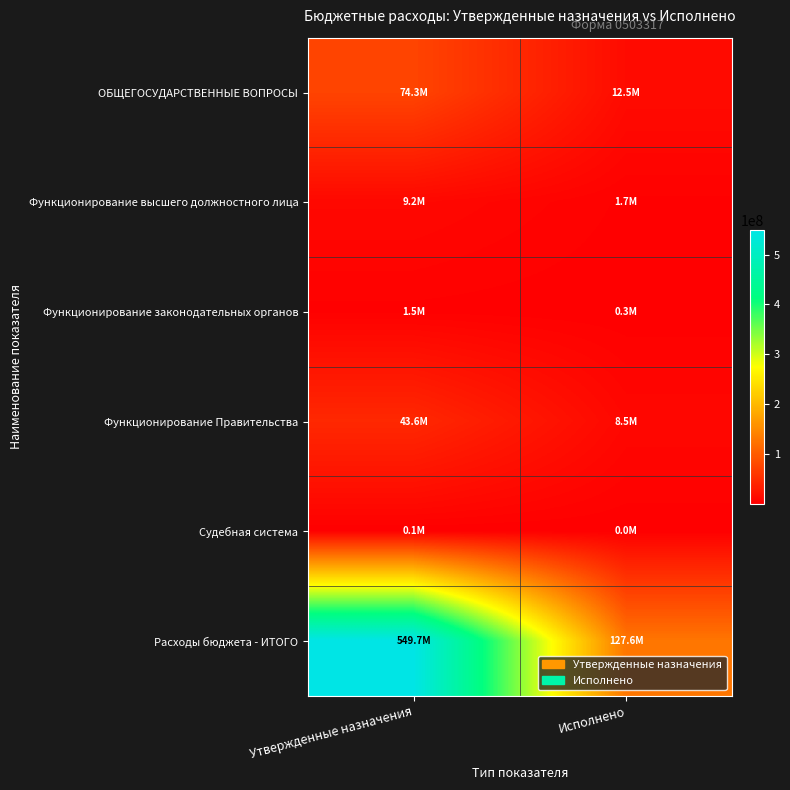

At how many categories does at least one series exceed 528937612?

1